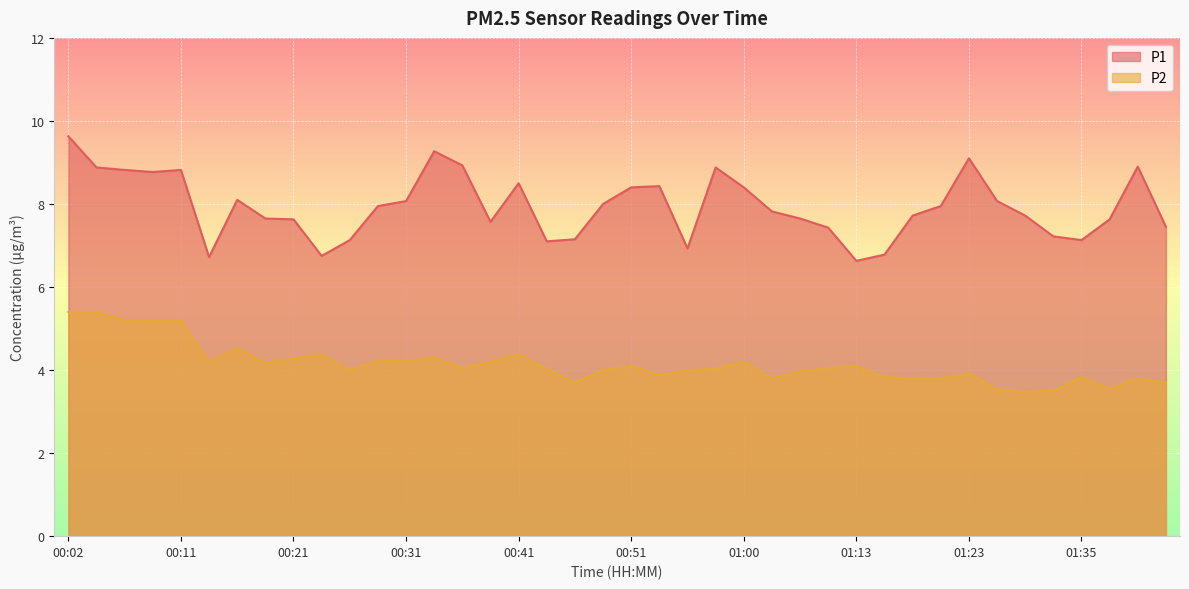

What is the difference between the P1 values at 00:14 and 00:19?

0.9